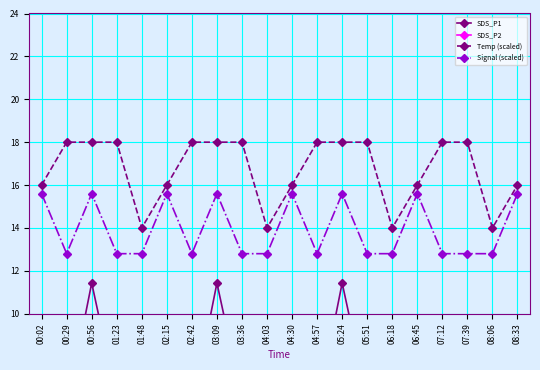

True or false: Signal (scaled) has a value of 22.9 at 07:12.

False